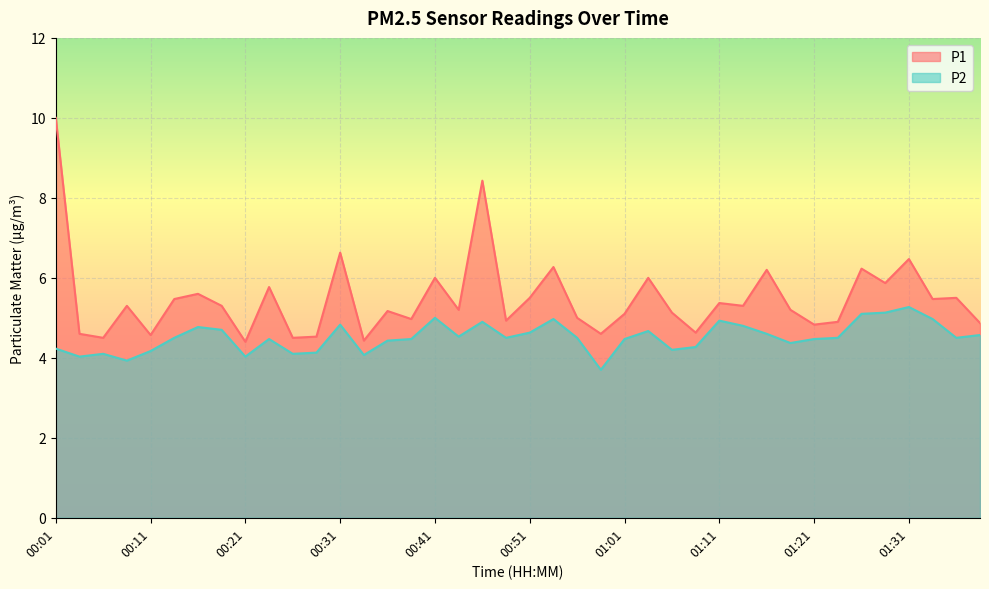

Between 00:39 and 01:23, which series saw the biggest shift?

P1